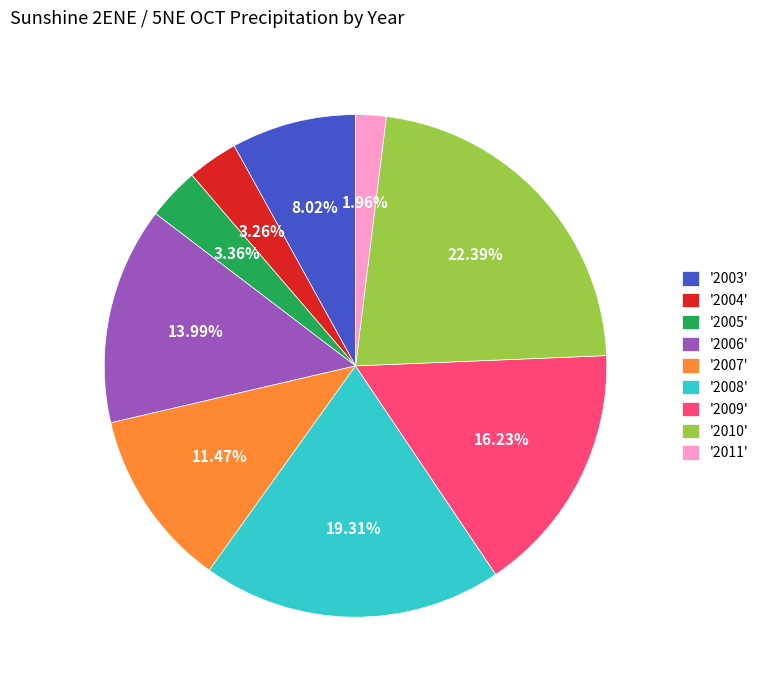

Count the number of slices in the pie.

9